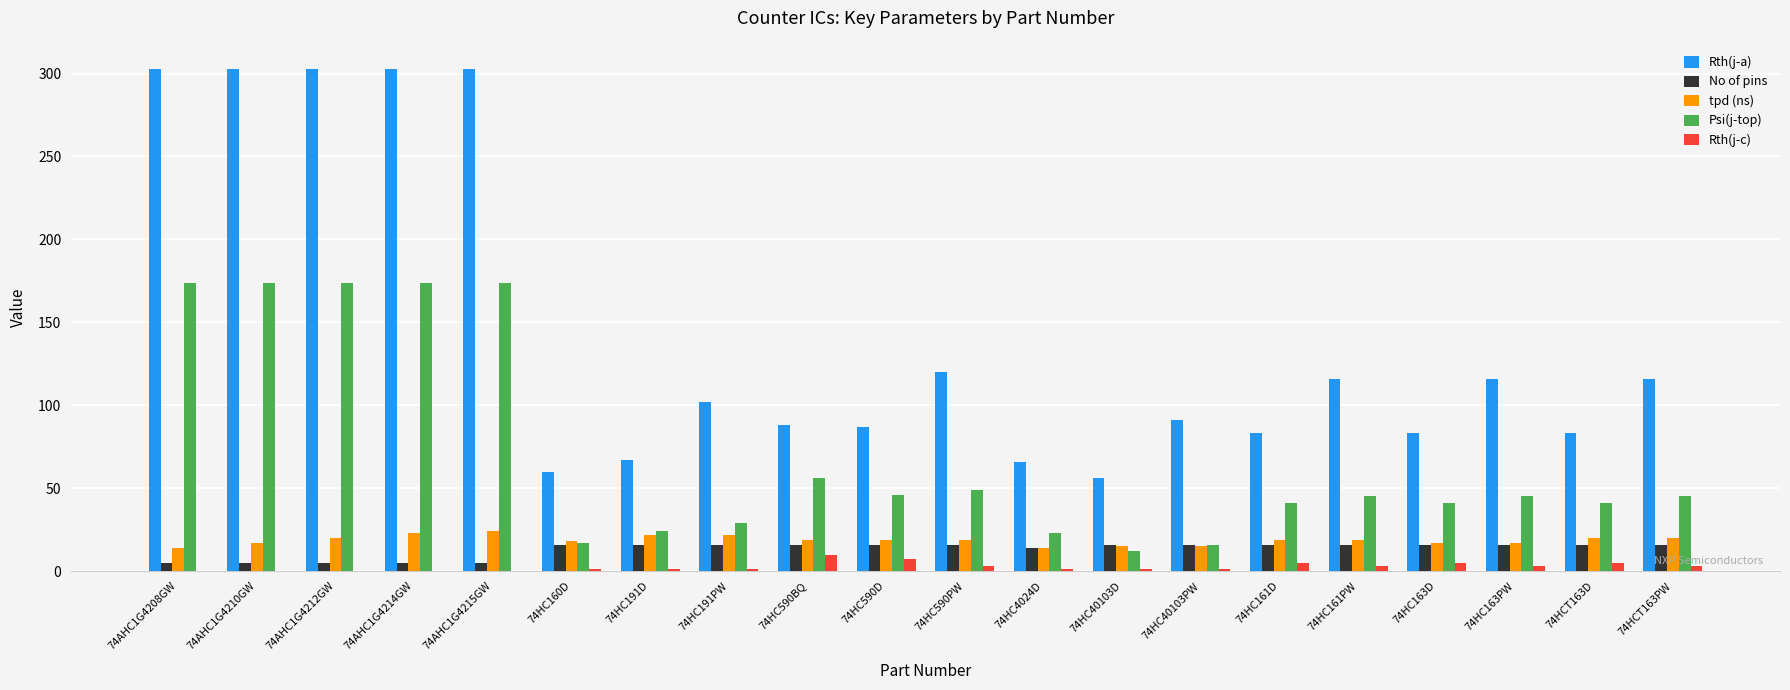

What is the greatest value displayed?

303